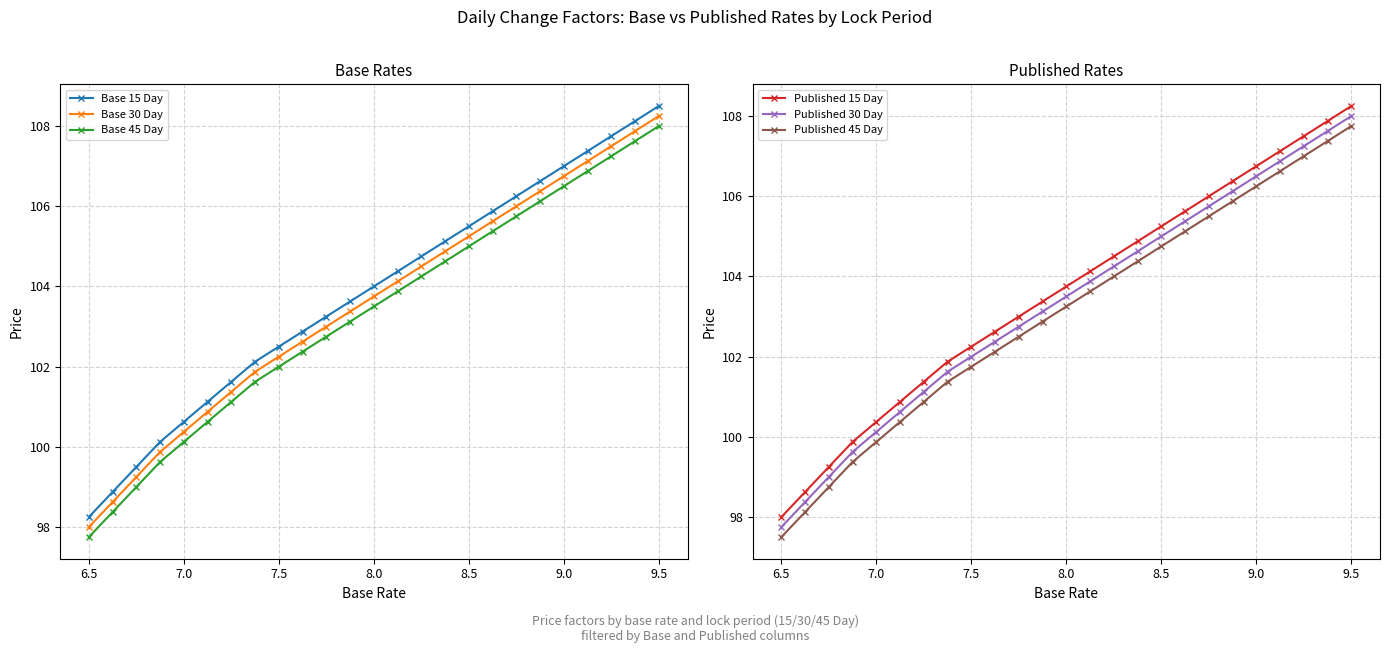

Does the chart have visible grid lines?

Yes